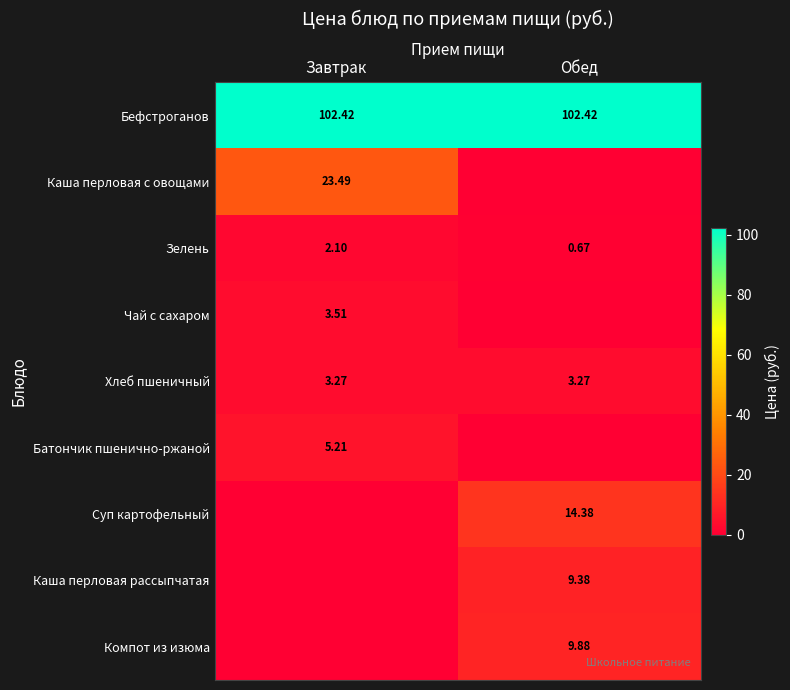

Is the value of Чай с сахаром at Завтрак greater than the value of Суп картофельный at Обед?

No